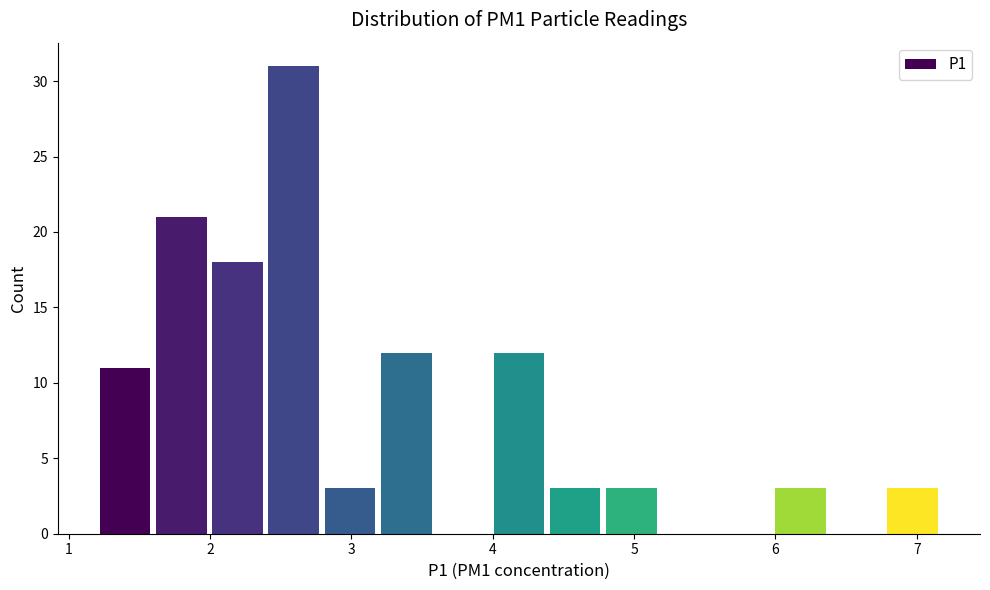

Read against the x-axis, roughly where is the centre of the tallest bar?

2.6